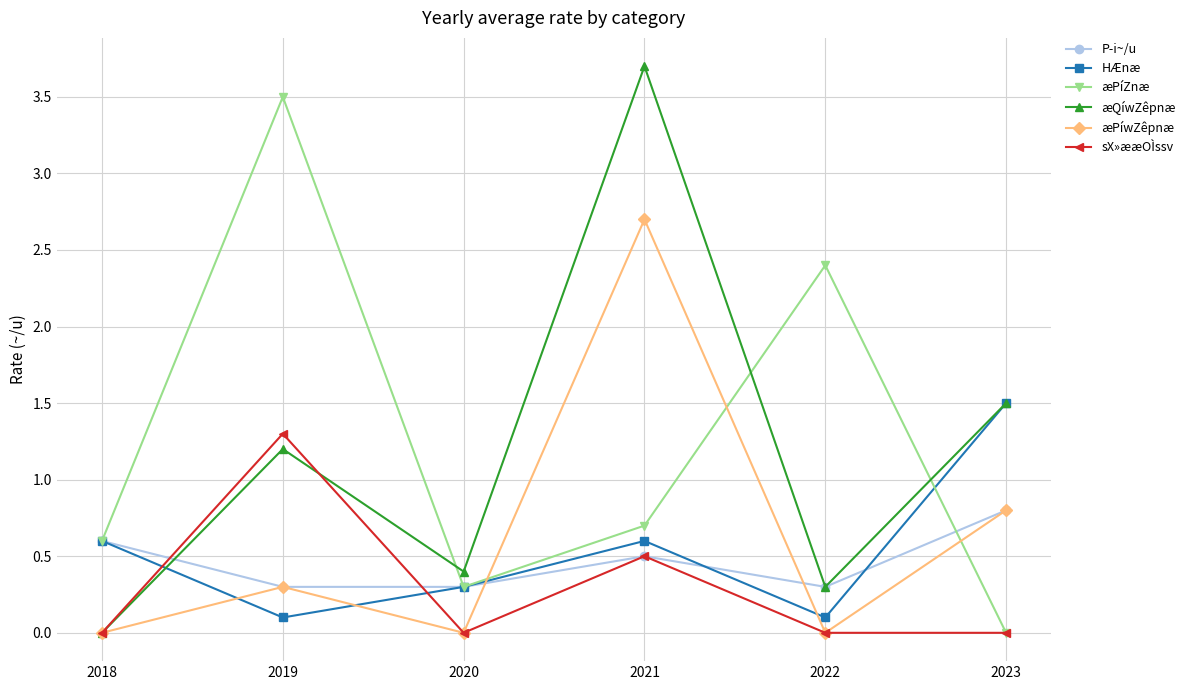

Does the chart have visible grid lines?

Yes